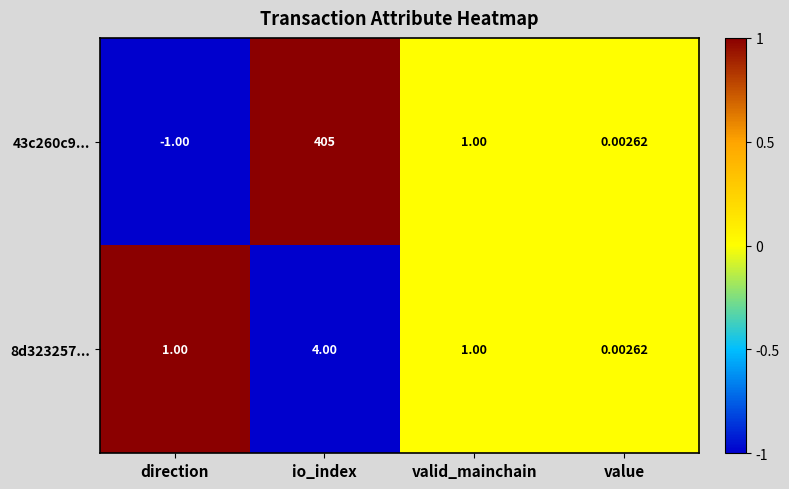

At which category is the sum across all series the highest?

io_index